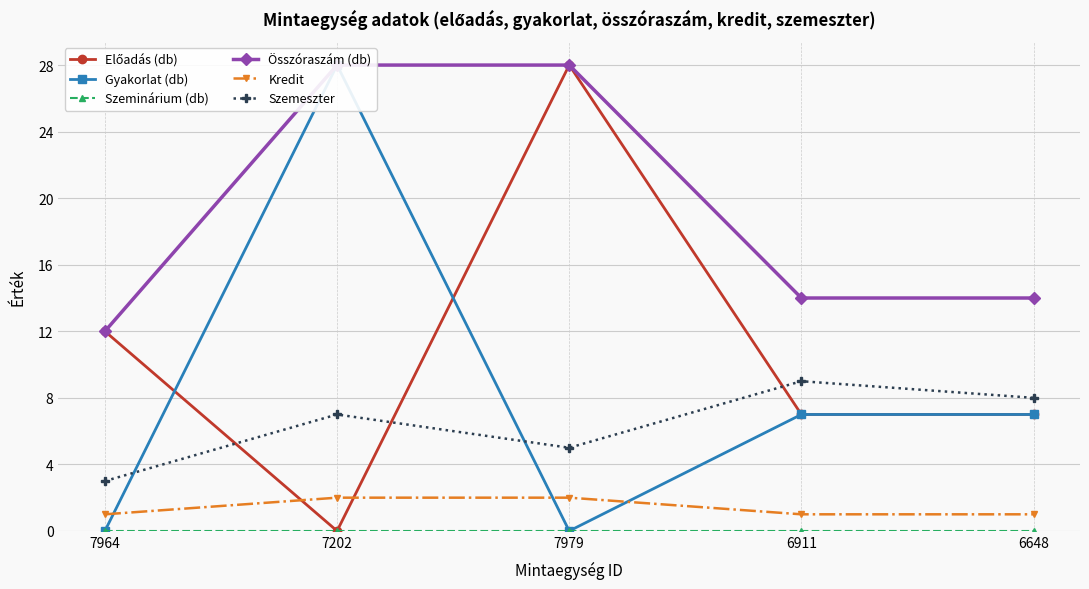

True or false: Kredit has more than 1 interior local peaks.

False